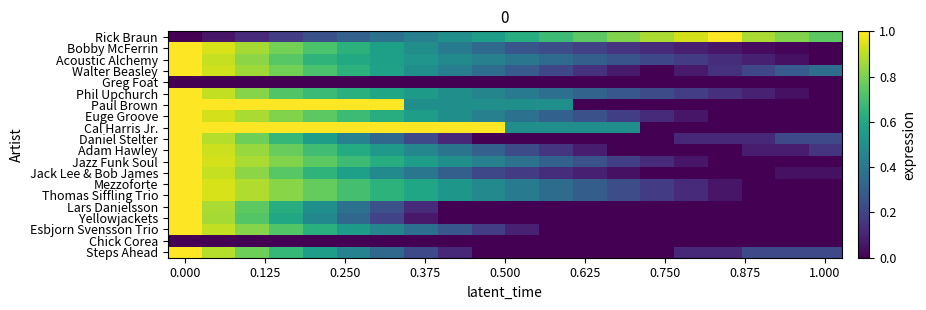

List the series in order of their peak value, highest first.

Bobby McFerrin, Acoustic Alchemy, Jack Lee & Bob James, Phil Upchurch, Mezzoforte, Thomas Siffling Trio, Rick Braun, Euge Groove, Jazz Funk Soul, Yellowjackets, Walter Beasley, Adam Hawley, Esbjorn Svensson Trio, Daniel Stelter, Steps Ahead, Lars Danielsson, Paul Brown, Cal Harris Jr., Greg Foat, Chick Corea